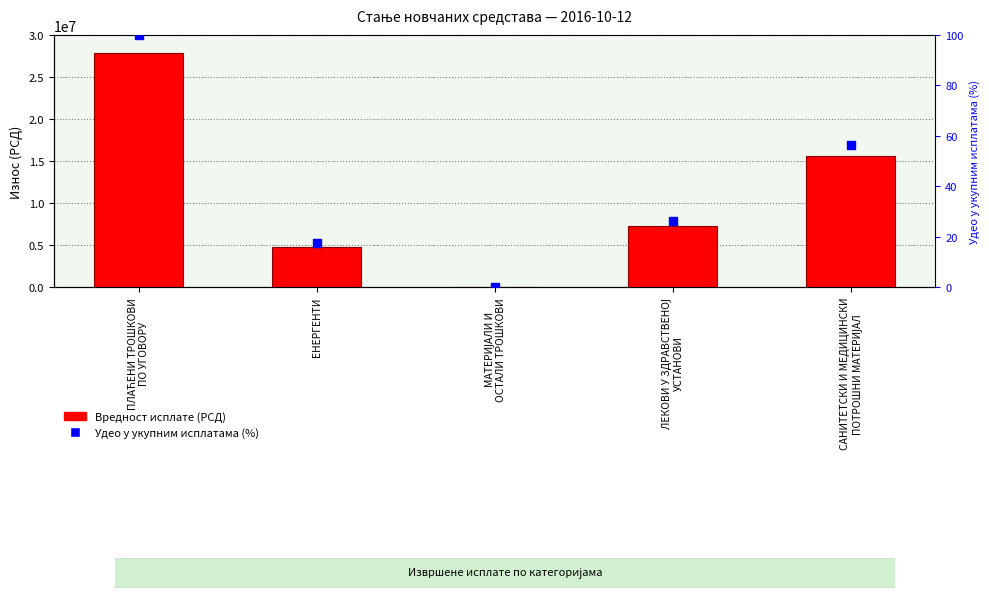

Is the value of Удео (%) at ЛЕКОВИ У ЗДРАВСТВЕНОЈ
УСТАНОВИ greater than the value of Вредност исплате at ЕНЕРГЕНТИ?

No